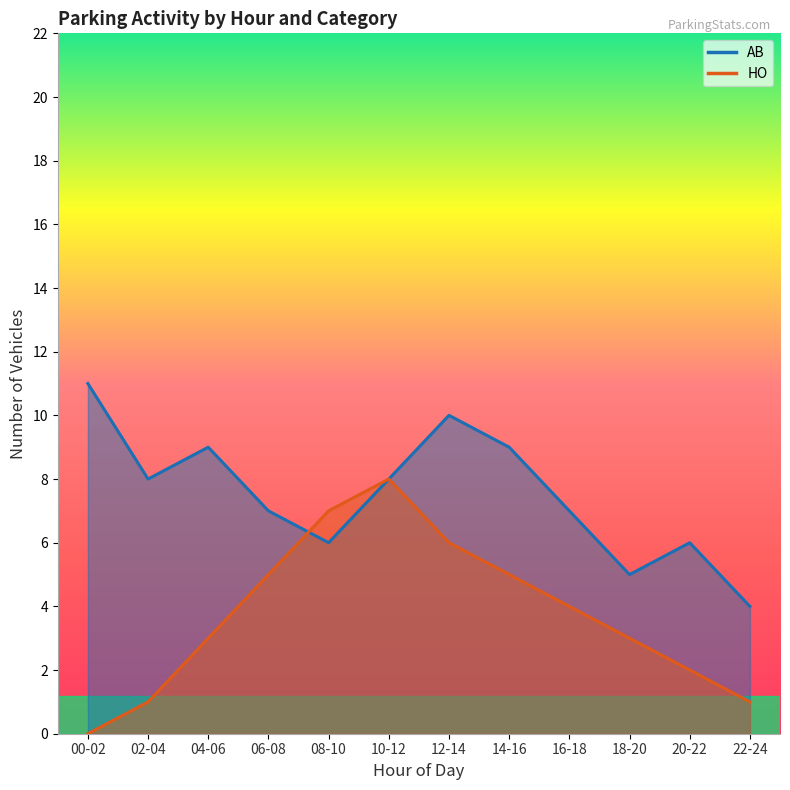

True or false: AB has a value of 7 at 06-08.

True